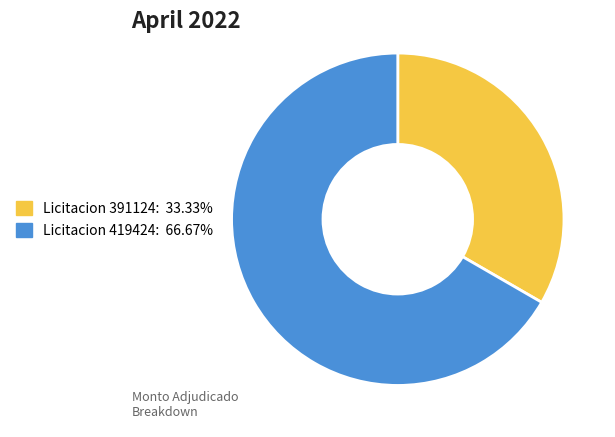

Is there a majority slice in this chart?

Yes